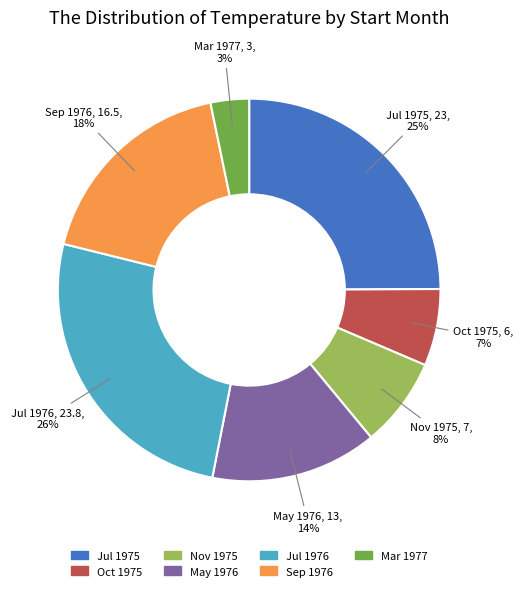

Does Mar 1977 represent more than half of the total?

No